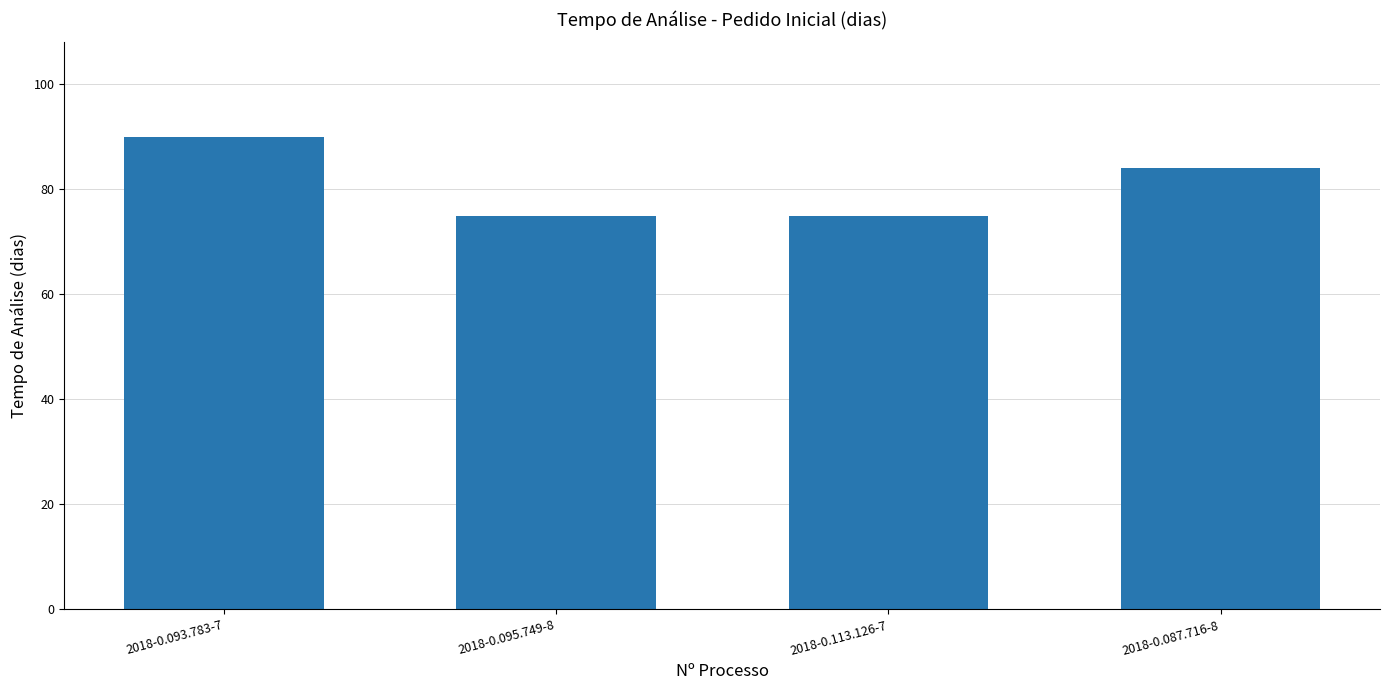

Does the chart contain any negative values?

No